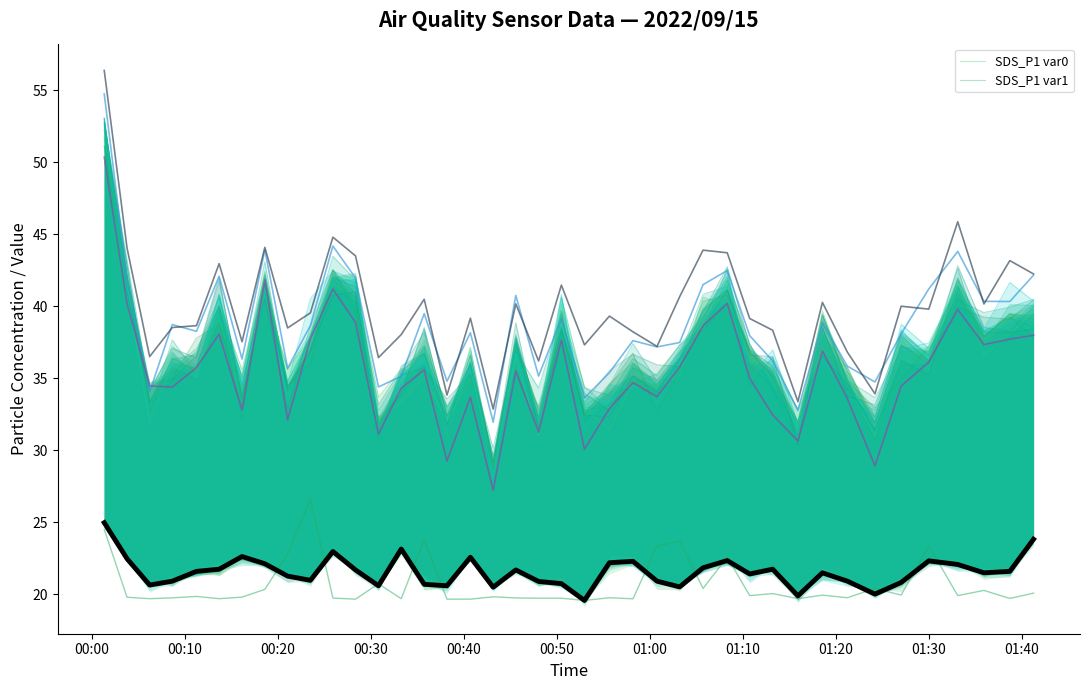

True or false: SDS_P2 has a value of 19.9 at 2022/09/15 01:15:57.

True